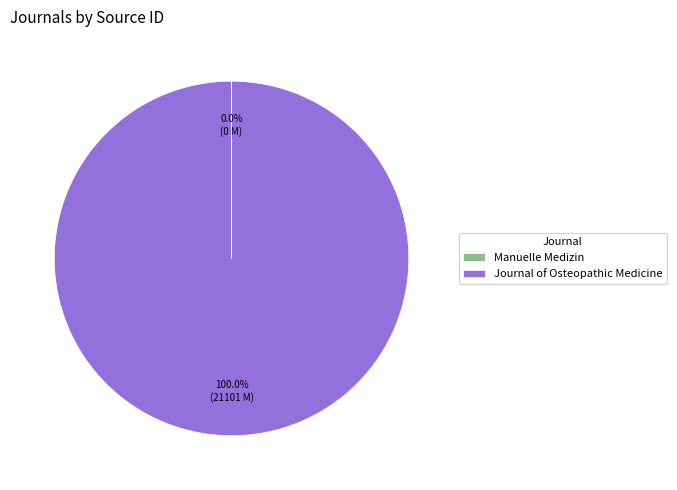

Which slice is the largest?

Journal of Osteopathic Medicine